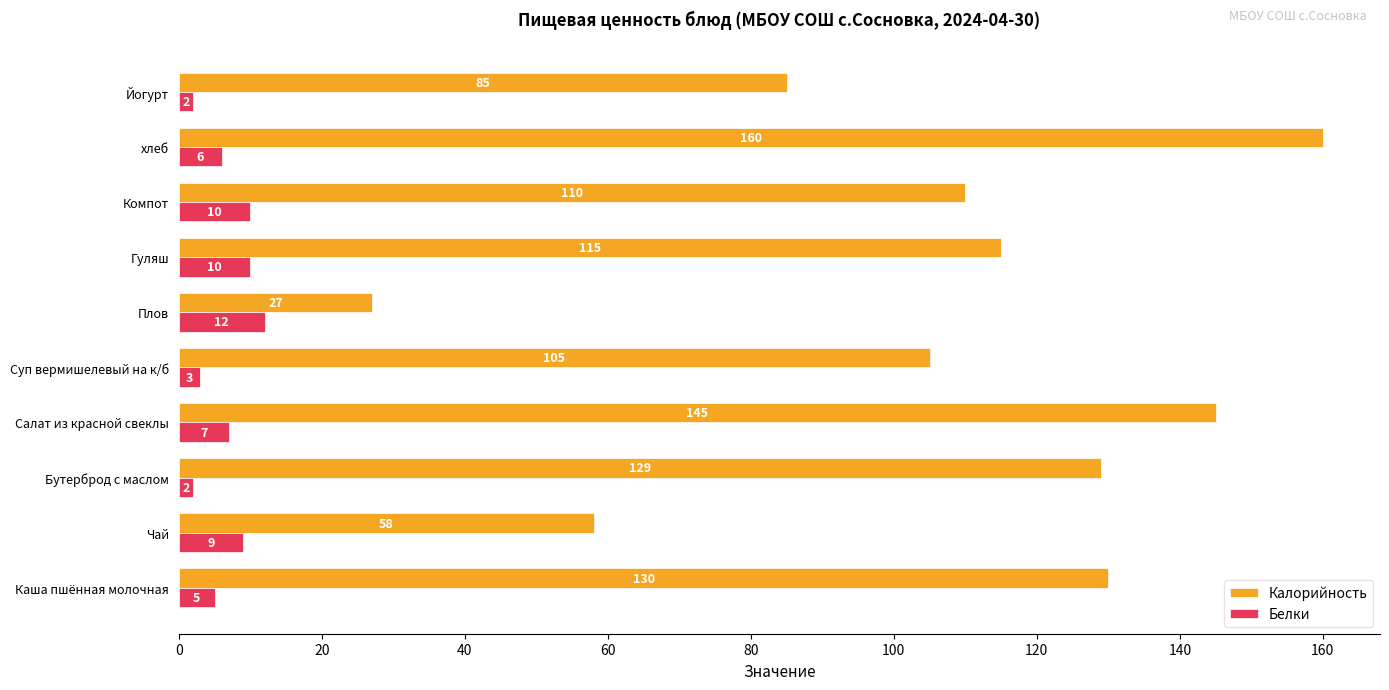

The Калорийность series shows 176 at Гуляш. True or false?

False